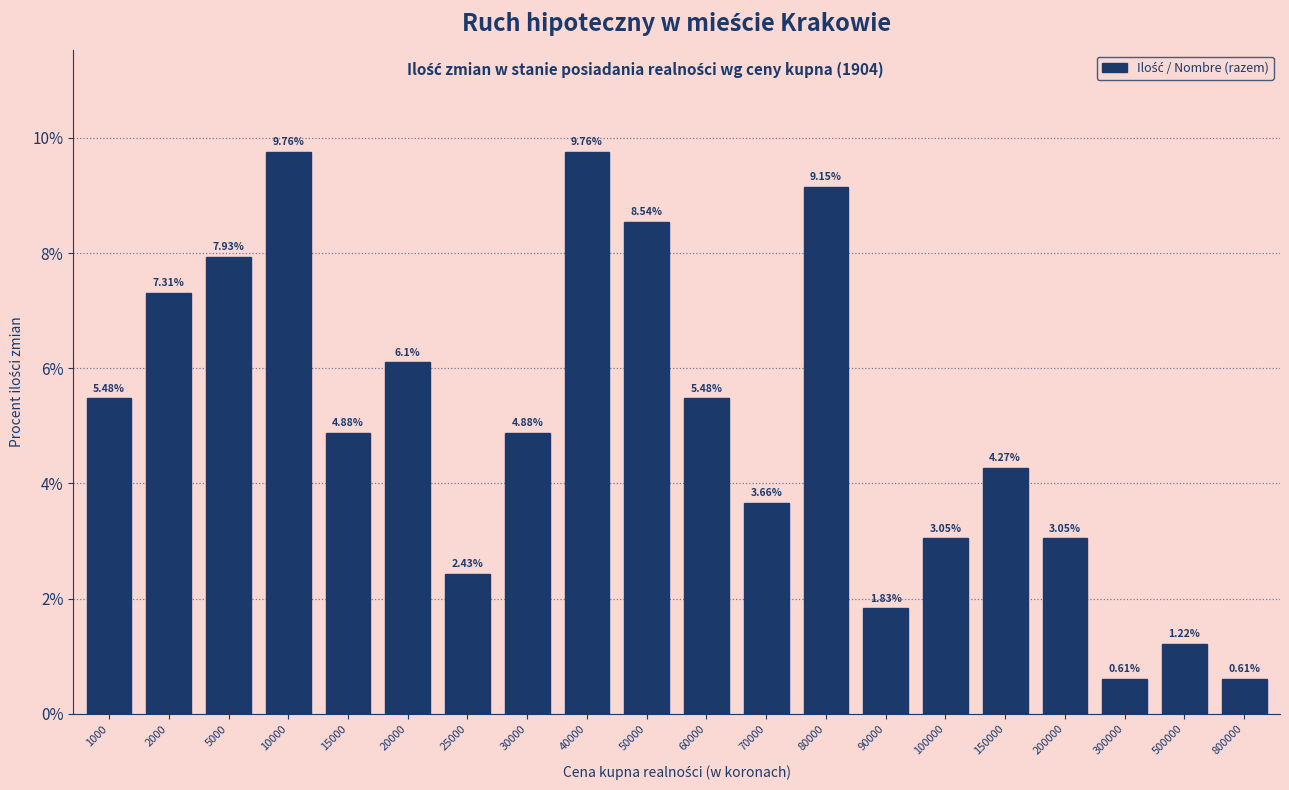

What is the sum of the values at 1000 and 90000?

7.3